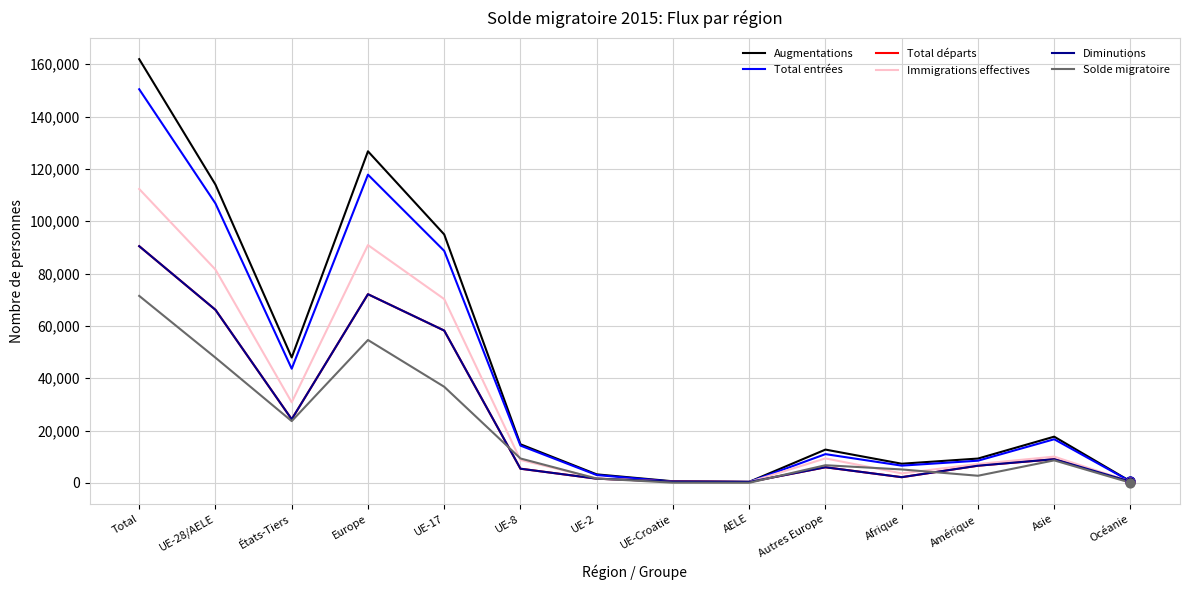

What is the total value across all series at Total?

677079